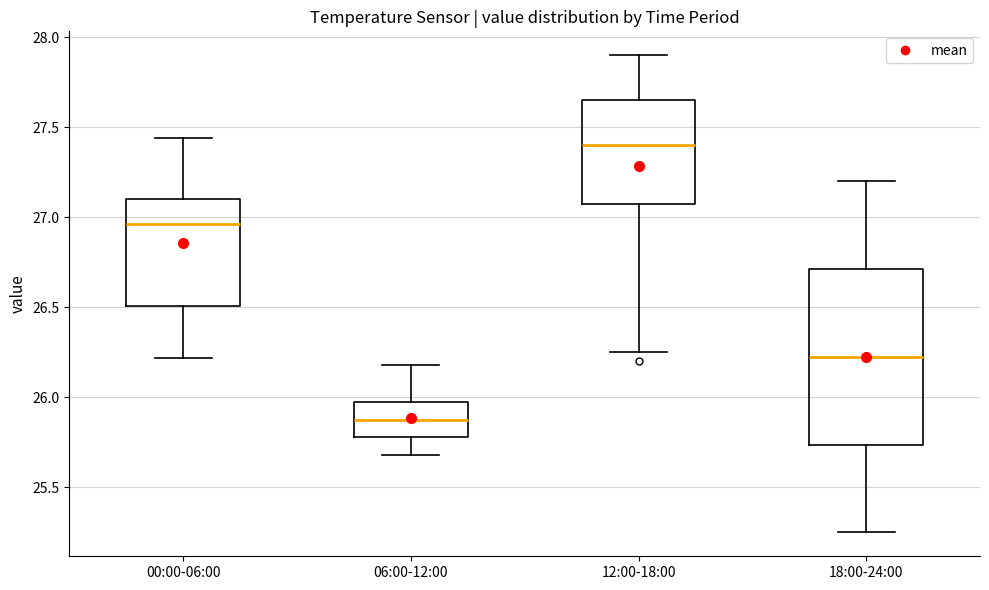

Reading left to right, read every box against the y-axis: the position of its median line, the range the box covers, and the ends of its whiskers. The values are not printed on the chart, so give them approximately, as read against the axis.

00:00-06:00: median 26.95, box 26.50 to 27.10, whiskers 26.20 to 27.45
06:00-12:00: median 25.90, box 25.80 to 25.95, whiskers 25.70 to 26.20
12:00-18:00: median 27.40, box 27.10 to 27.65, whiskers 26.25 to 27.90
18:00-24:00: median 26.25, box 25.75 to 26.70, whiskers 25.25 to 27.20